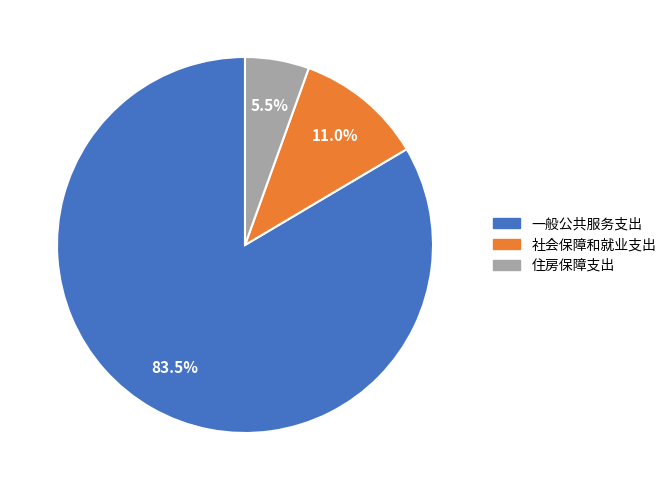

Rank the categories by value from lowest to highest.

住房保障支出, 社会保障和就业支出, 一般公共服务支出